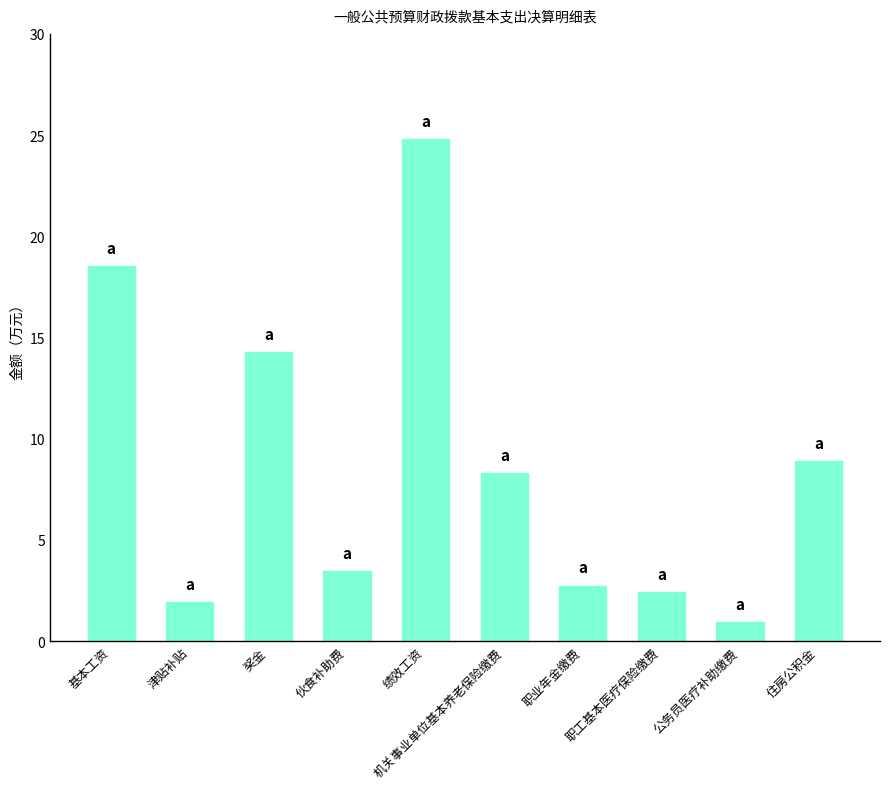

Rank the categories by value from lowest to highest.

公务员医疗补助缴费, 津贴补贴, 职工基本医疗保险缴费, 职业年金缴费, 伙食补助费, 机关事业单位基本养老保险缴费, 住房公积金, 奖金, 基本工资, 绩效工资